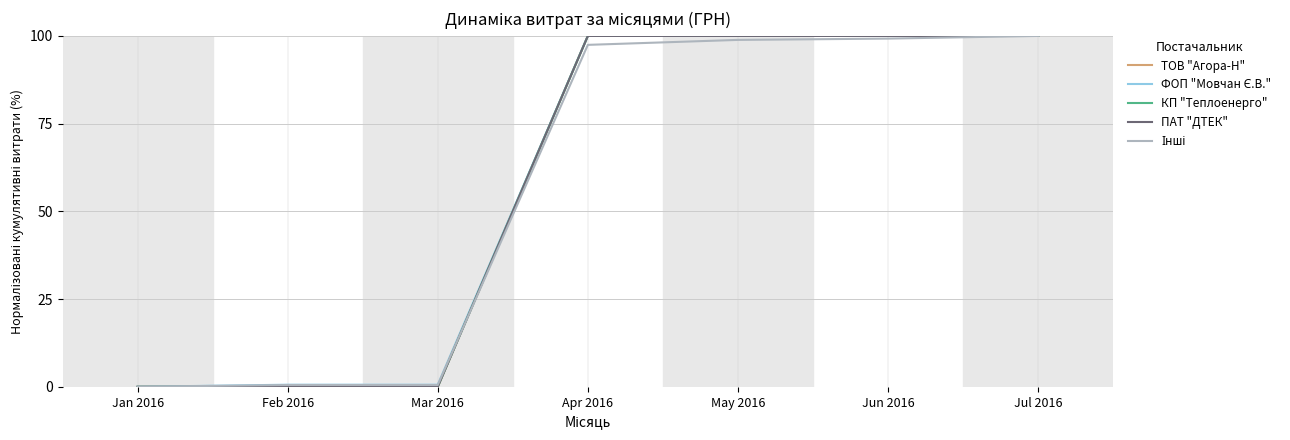

At which category does the chart reach its peak across all series?

Apr 2016